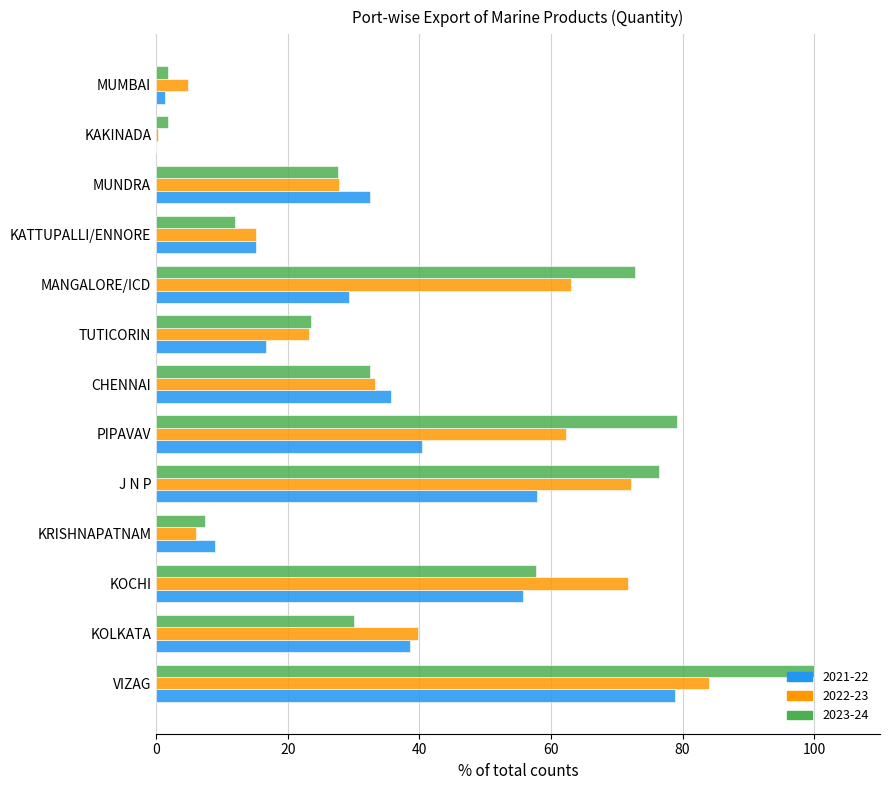

Which series changed the most between KRISHNAPATNAM and MUNDRA?

2021-22